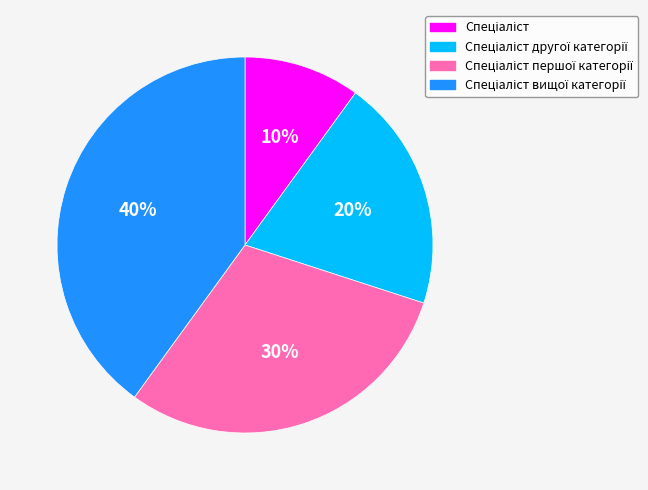

Does any single category account for the majority?

No